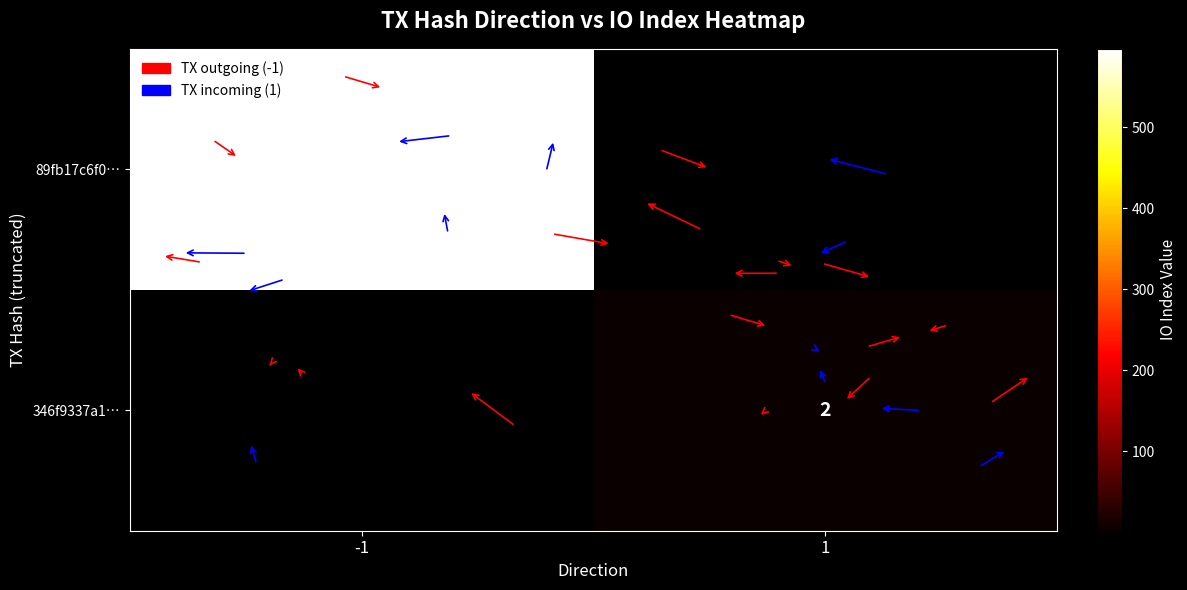

Is the value of 346f9337a1… at 1 greater than the value of 89fb17c6f0… at -1?

No